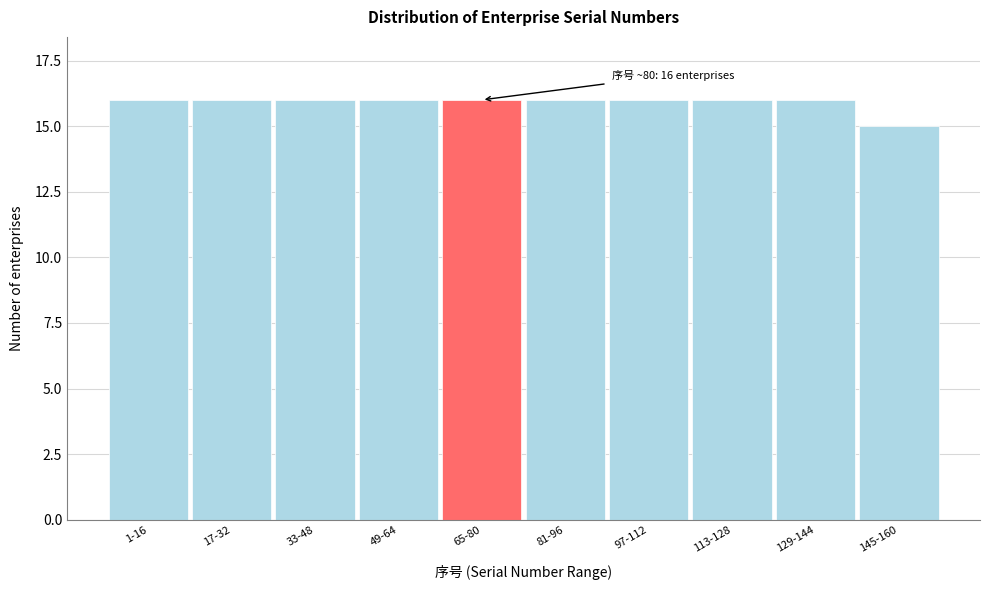

Reading left to right, extract all data points from this chart.

1-16=16	17-32=16	33-48=16	49-64=16	65-80=16	81-96=16	97-112=16	113-128=16	129-144=16	145-160=15